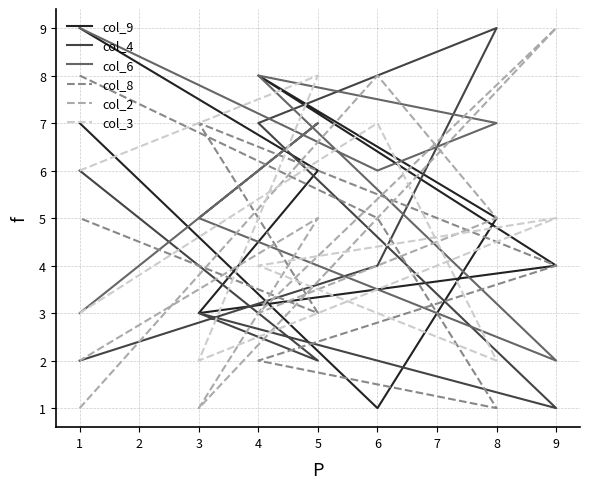

What is the maximum value shown in the chart?

9